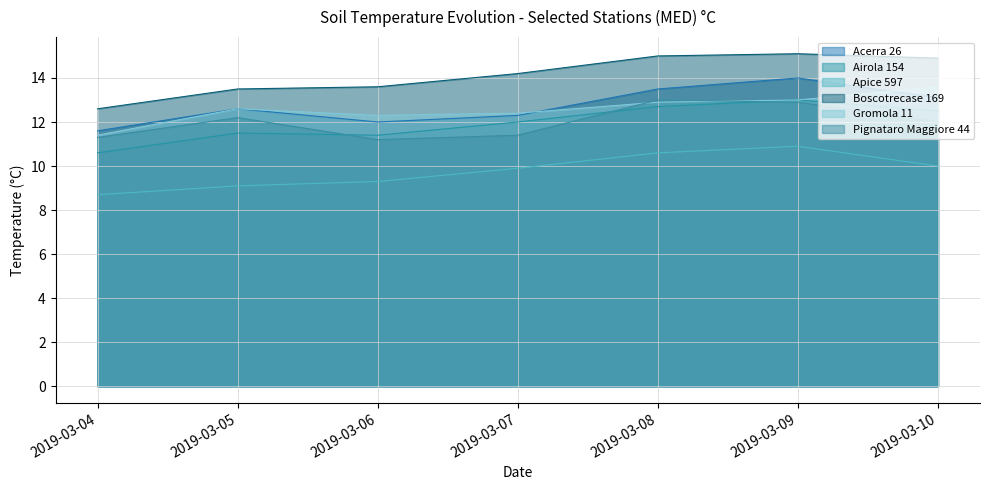

Is it true that Gromola 11 equals 11.4 at 2019-03-04?

True